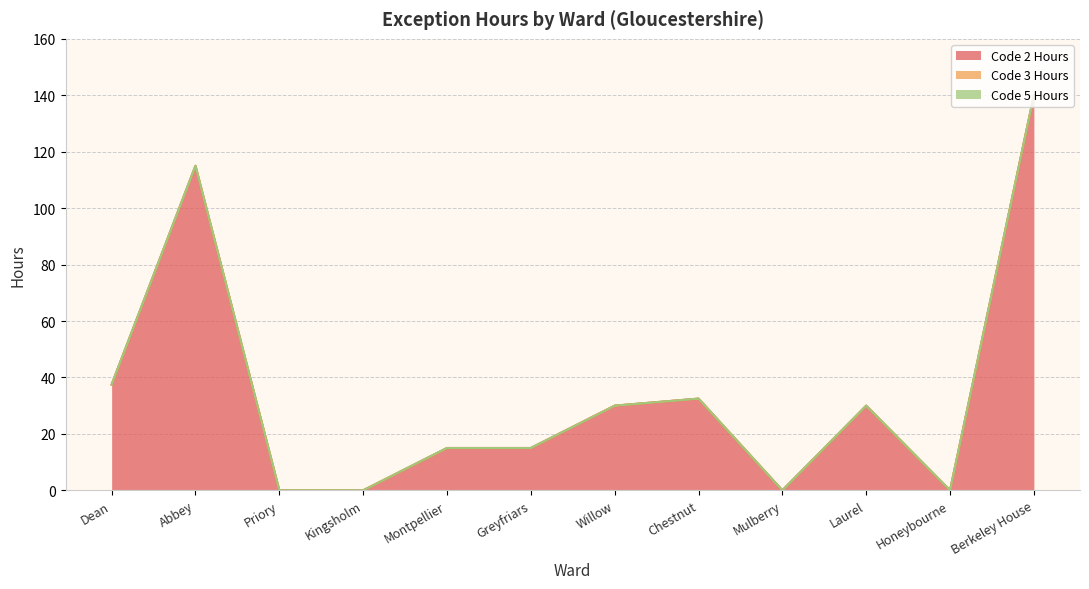

True or false: Code 5 Hours and Code 2 Hours intersect in this chart.

False